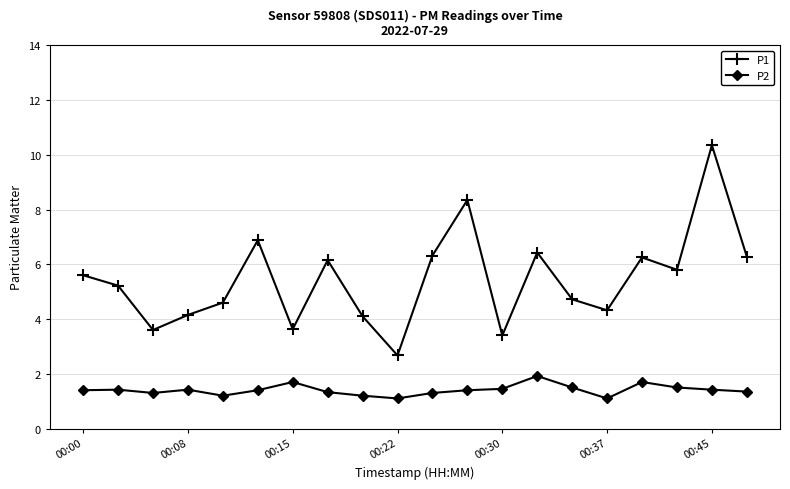

Which series has the largest range (max minus min)?

P1